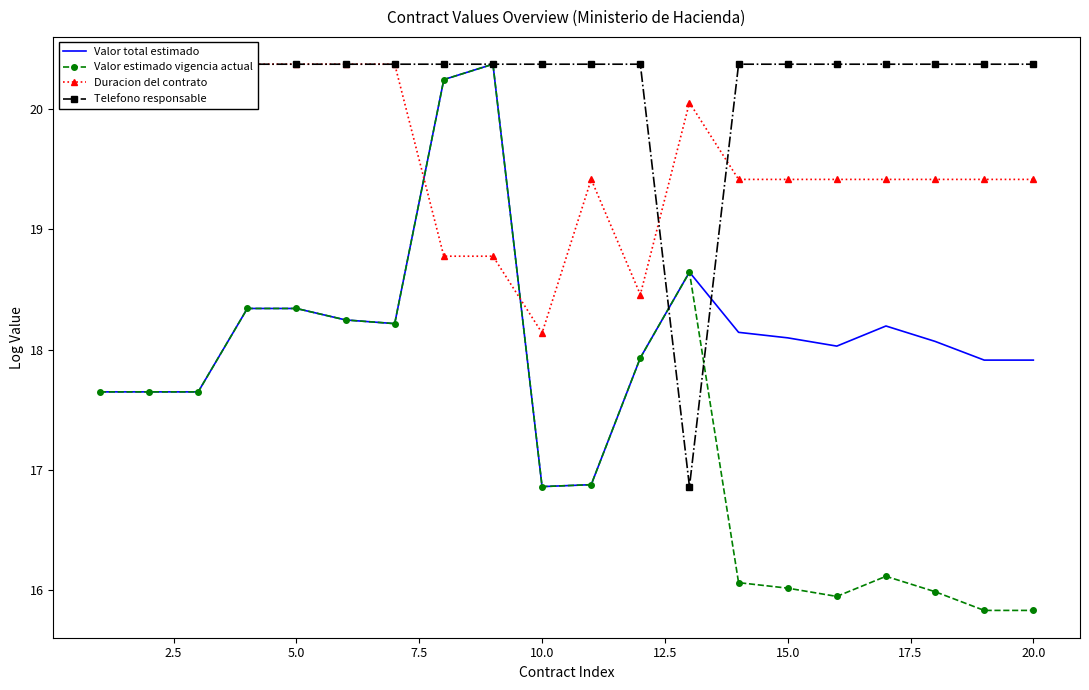

Which series has the largest total across all categories?

Telefono responsable